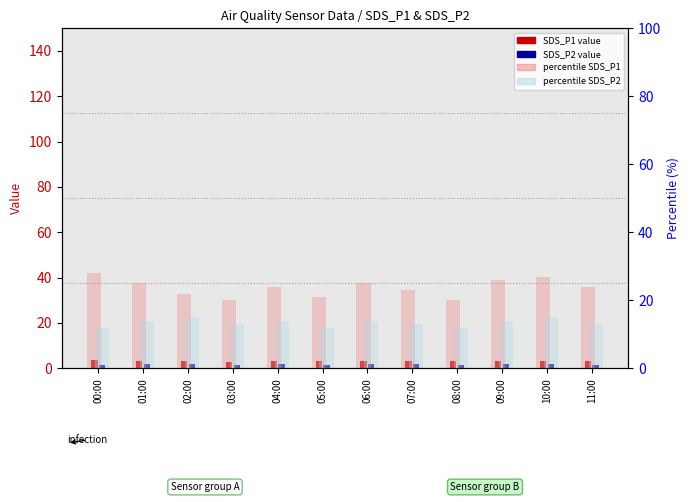

At which category does the chart reach its peak across all series?

00:00